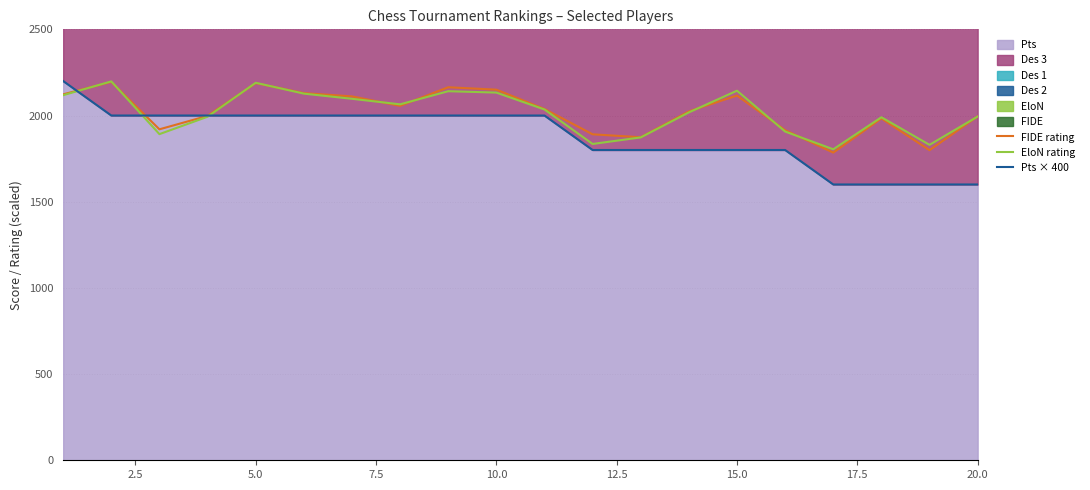

How many interior local valleys does the EloN rating series have?

5